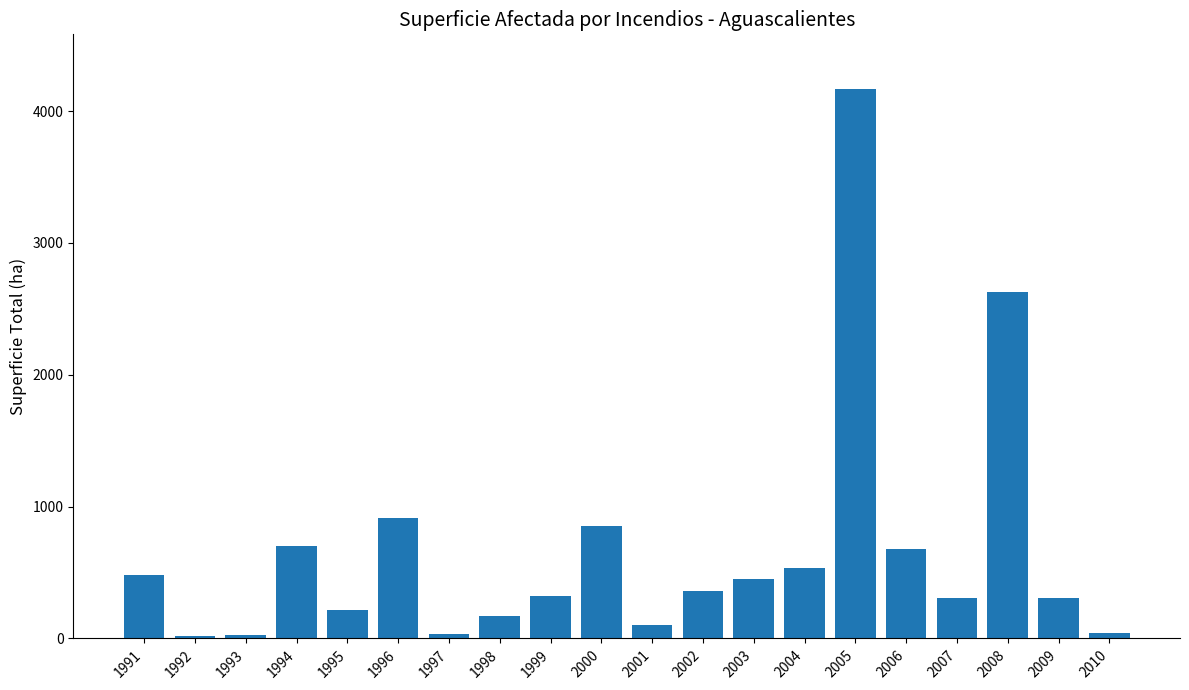

At which label is the value closest to 2092?

2008